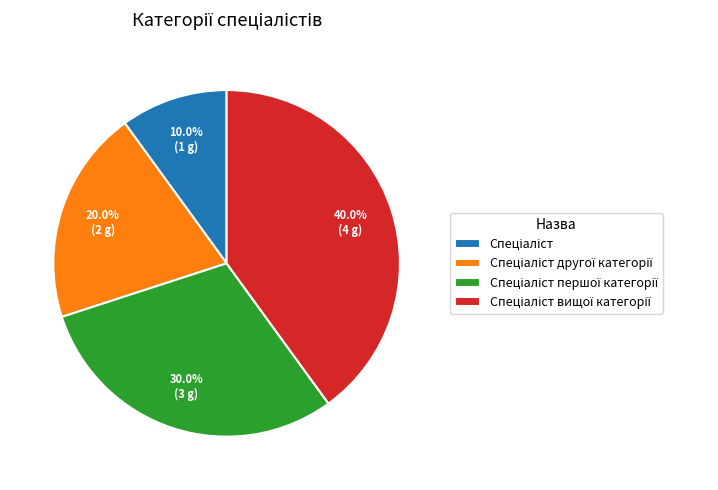

Is there a majority slice in this chart?

No